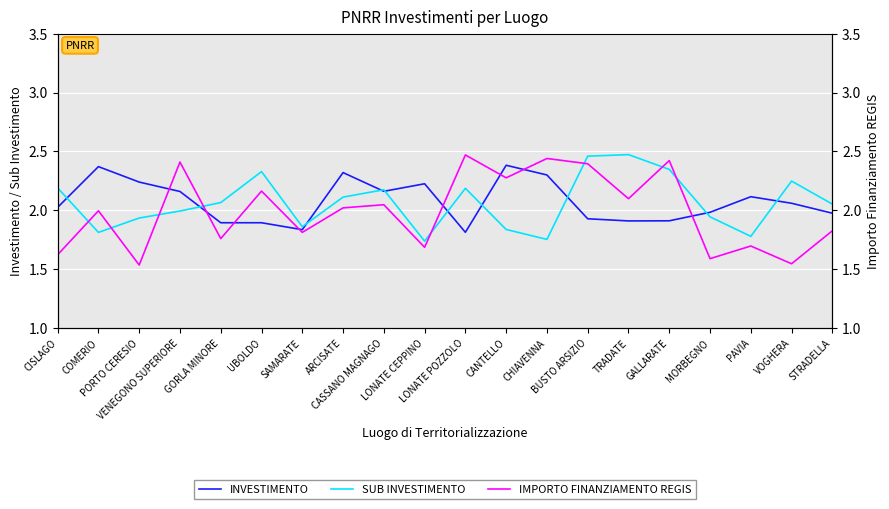

Rank the series at VENEGONO SUPERIORE from highest to lowest value.

IMPORTO FINANZIAMENTO REGIS, INVESTIMENTO, SUB INVESTIMENTO